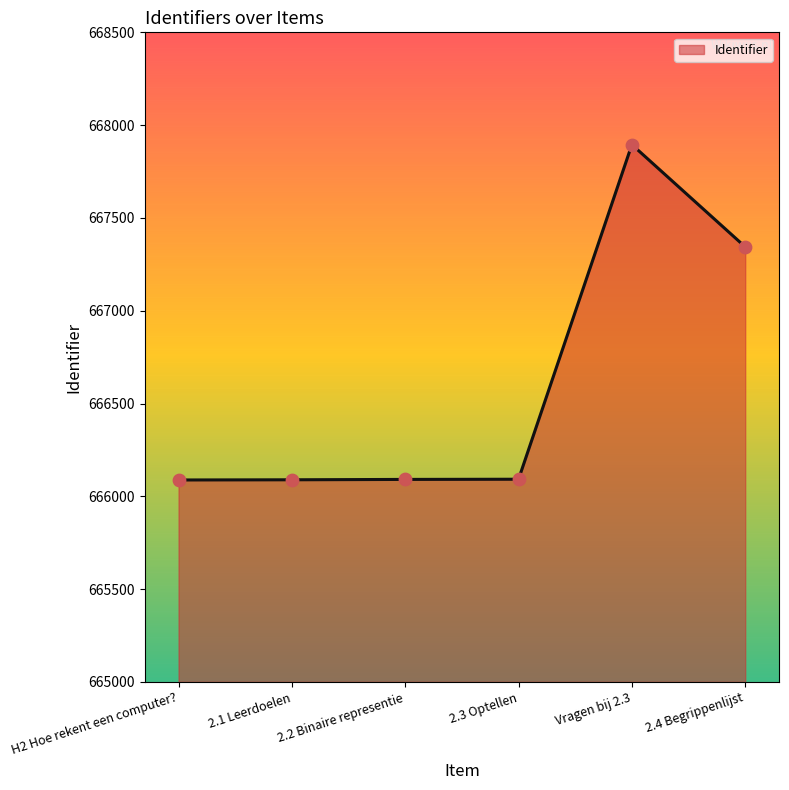

What is the ratio of the value at 2.3 Optellen to the value at 2.4 Begrippenlijst?

1.0